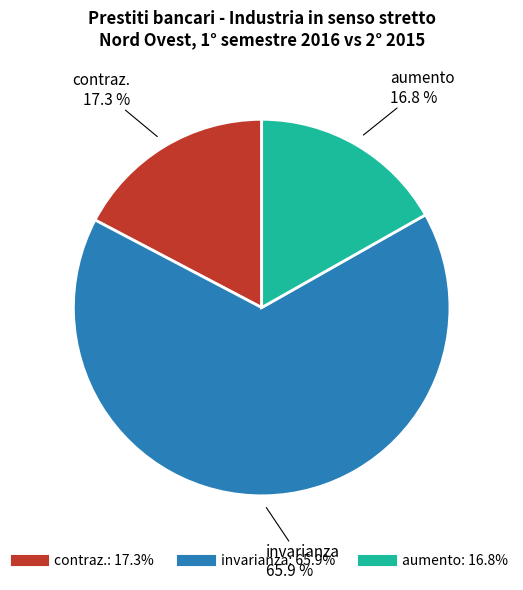

What is the largest slice in the pie chart?

invarianza